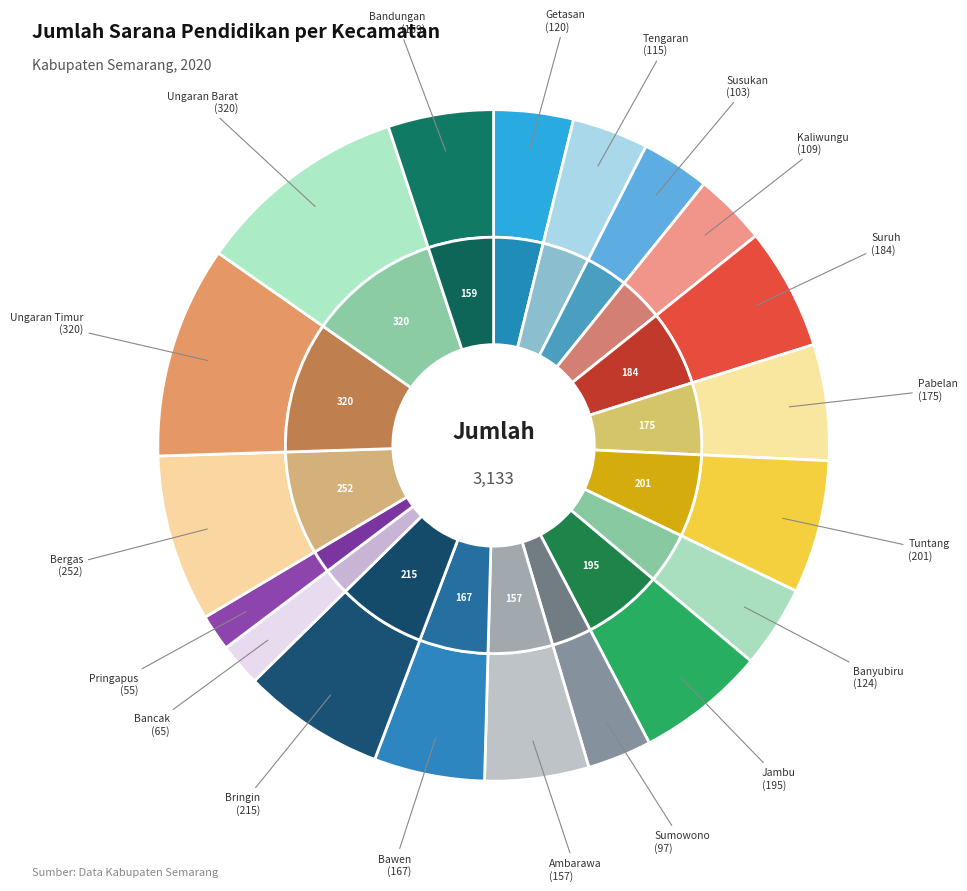

Rank the categories by value from lowest to highest.

Pringapus, Bancak, Sumowono, Susukan, Kaliwungu, Tengaran, Getasan, Banyubiru, Ambarawa, Bandungan, Bawen, Pabelan, Suruh, Jambu, Tuntang, Bringin, Bergas, Ungaran Timur, Ungaran Barat